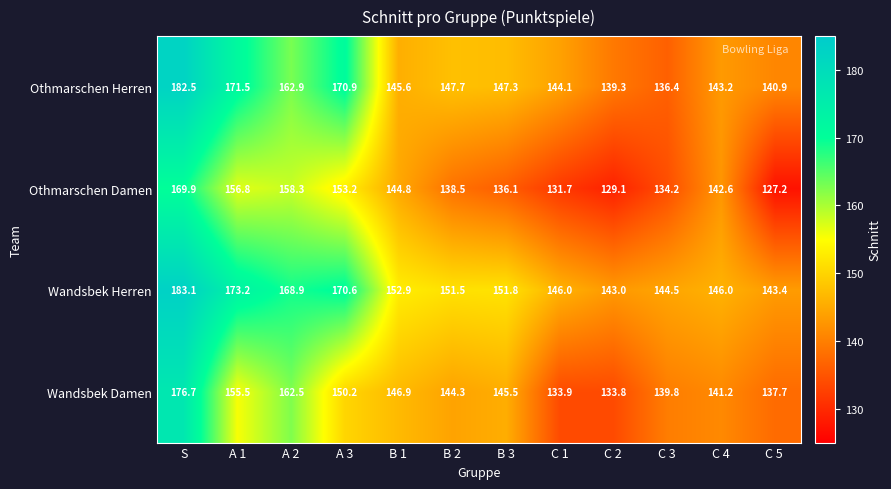

Rank the series by their maximum value, from highest to lowest.

Wandsbek Herren, Othmarschen Herren, Wandsbek Damen, Othmarschen Damen